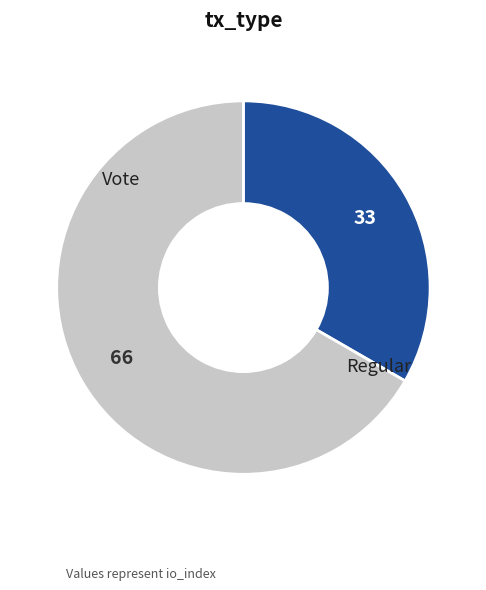

Rank the categories by value from highest to lowest.

Vote, Regular